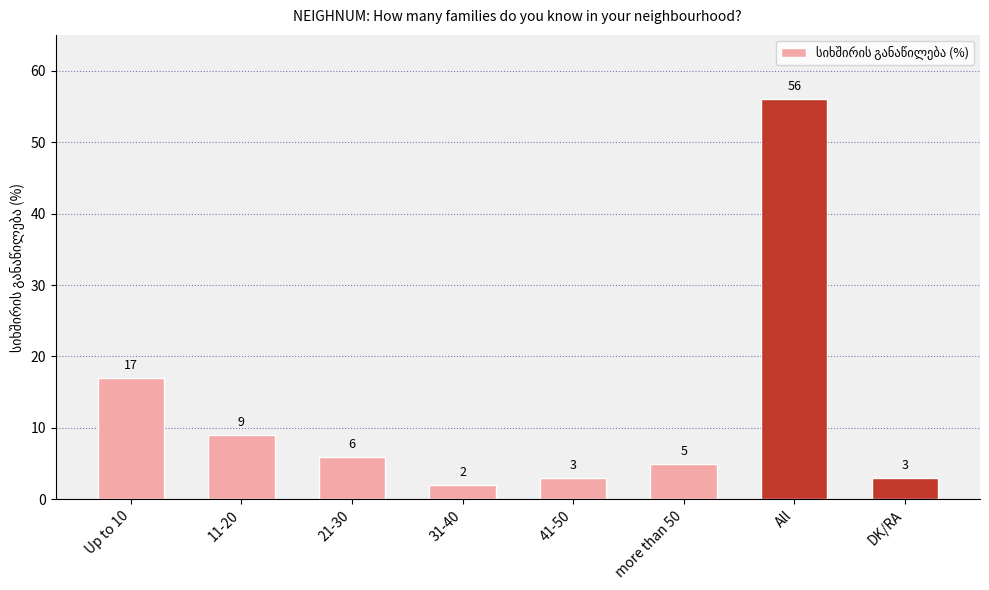

Is it true that the value at 21-30 is 3?

False